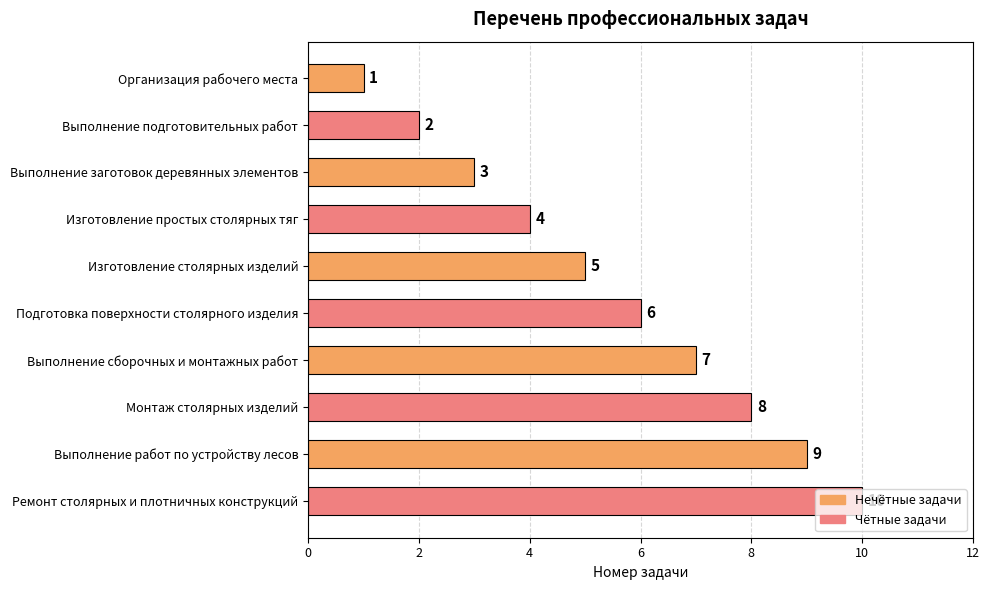

Where is the data nearest to the value 5?

Изготовление столярных изделий